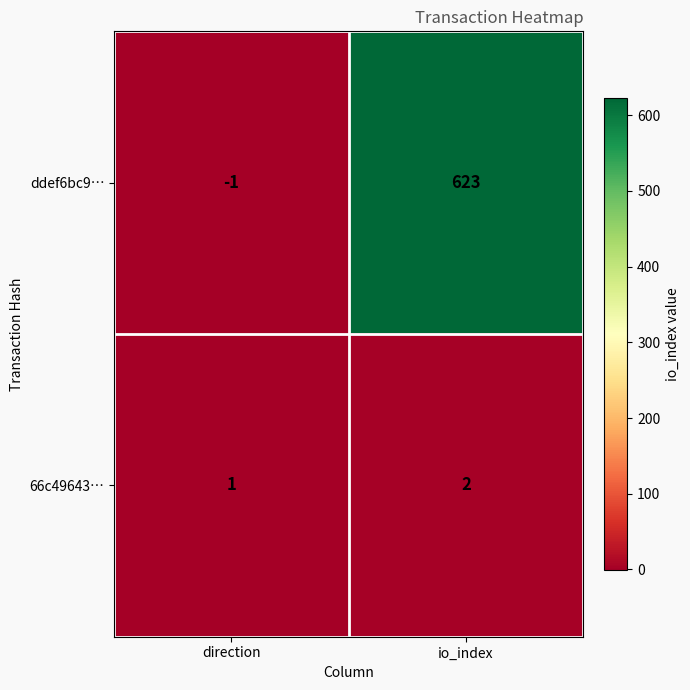

What is the sum of all 66c49643… values?

3